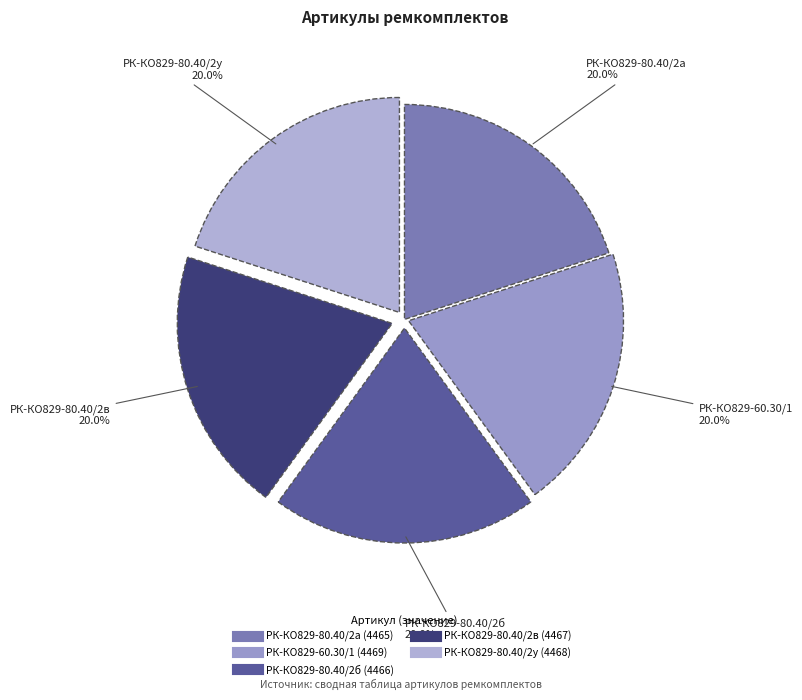

How many slices are in this pie chart?

5